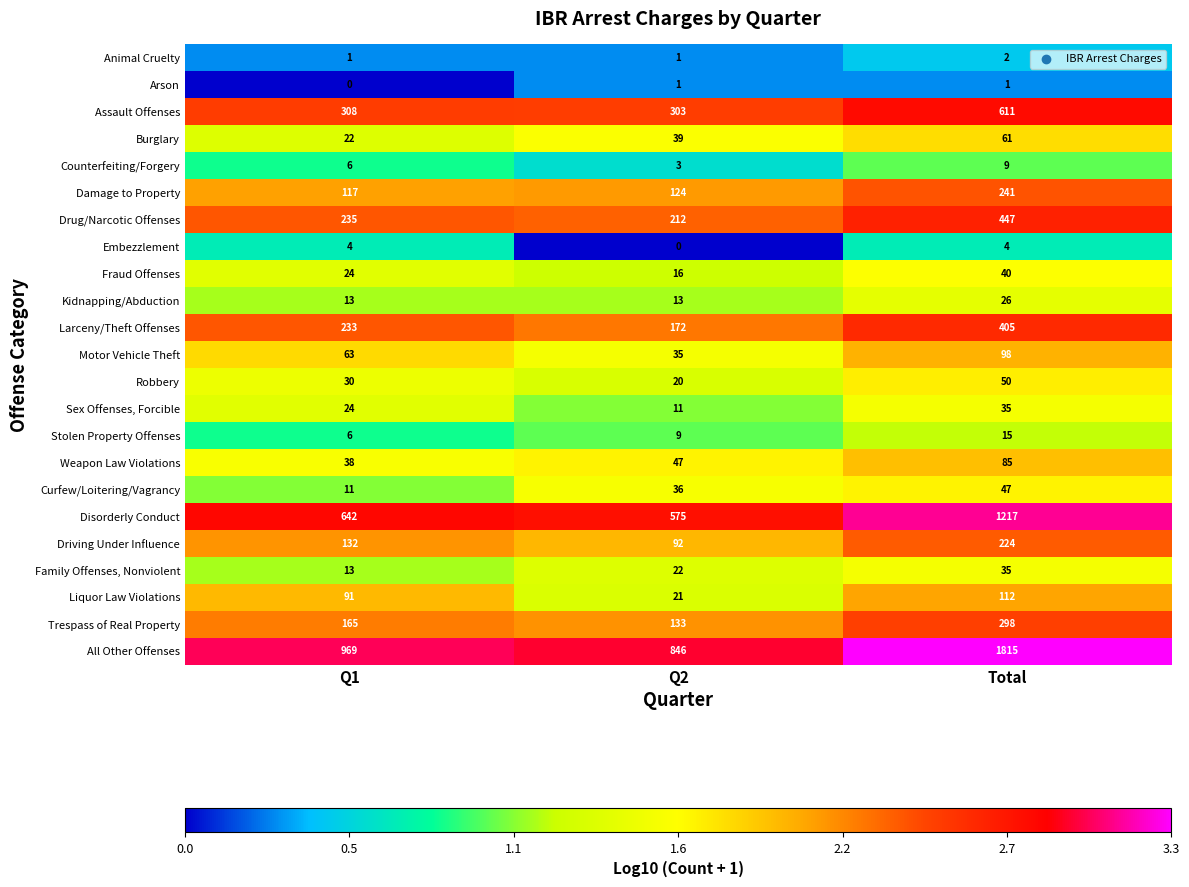

What is the sum of the Motor Vehicle Theft values at Q2 and Q1?

98